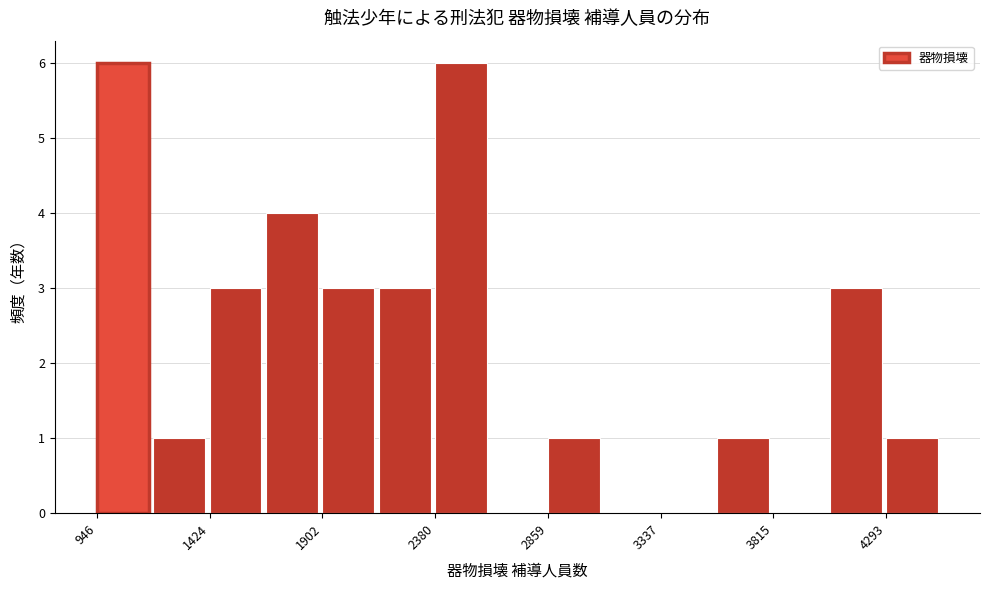

How tall is the bar that spans 2150 to 2400 on the x-axis? Neither the bar edges nor the heights are printed on the chart, so give them approximately, as read against the axes.

3